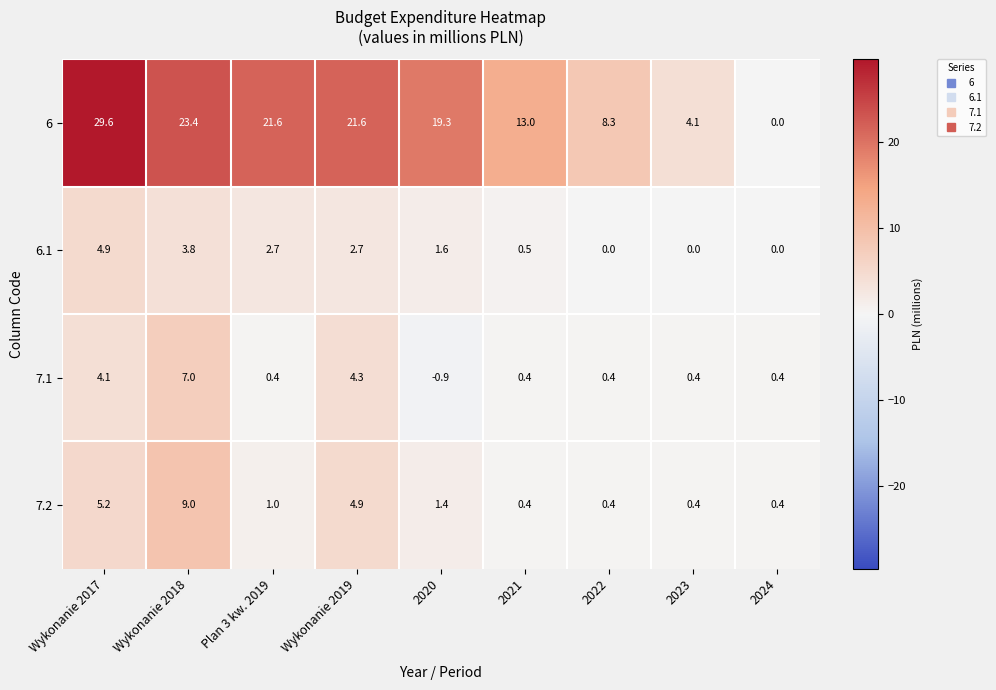

At which category does the chart reach its minimum across all series?

2020